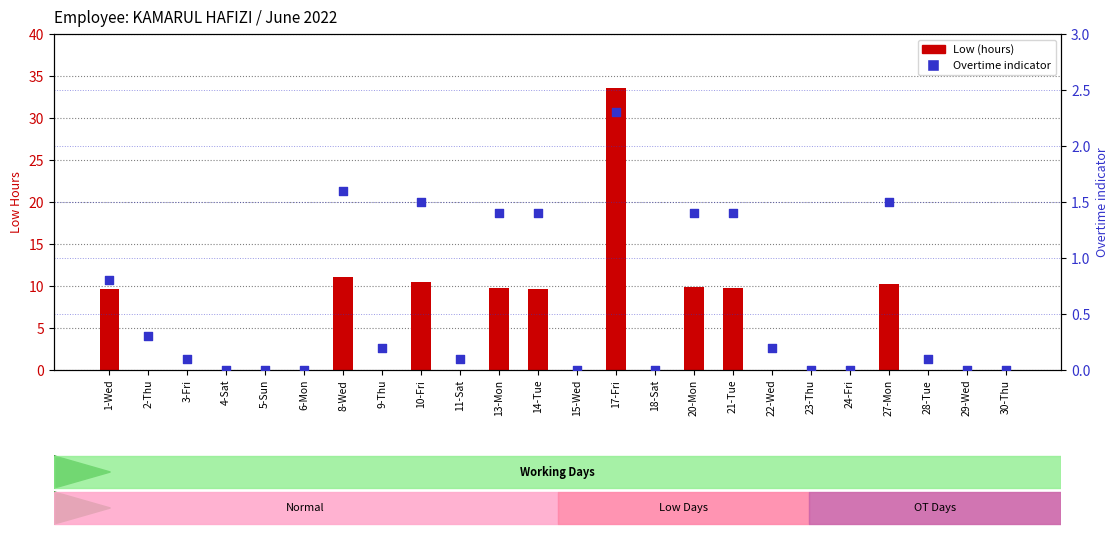

At which category is the sum across all series the highest?

17-Fri